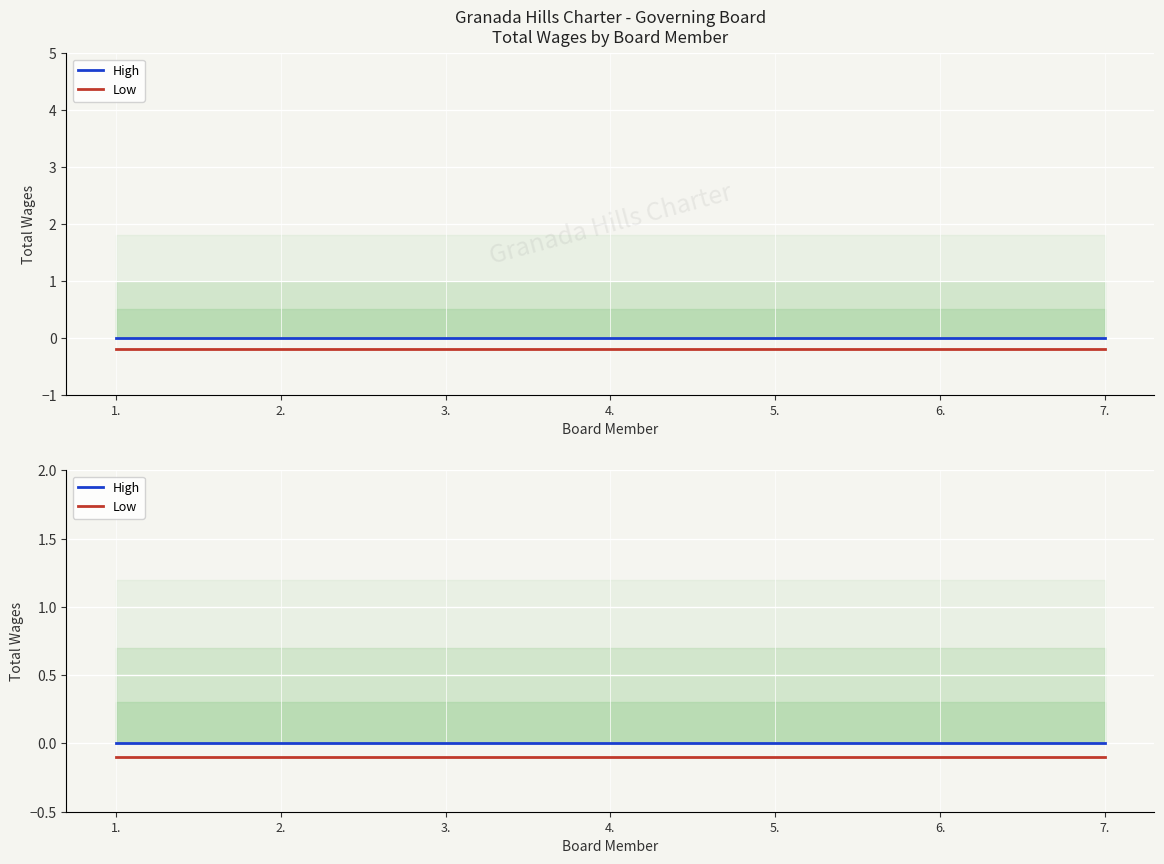

Which category has the highest value in the High series?

1.